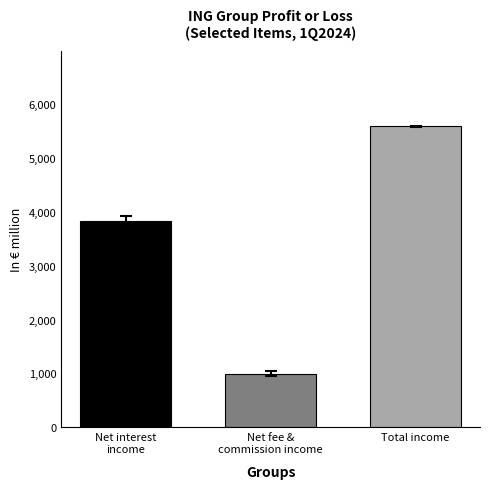

What is the minimum value shown in the chart?

998.5